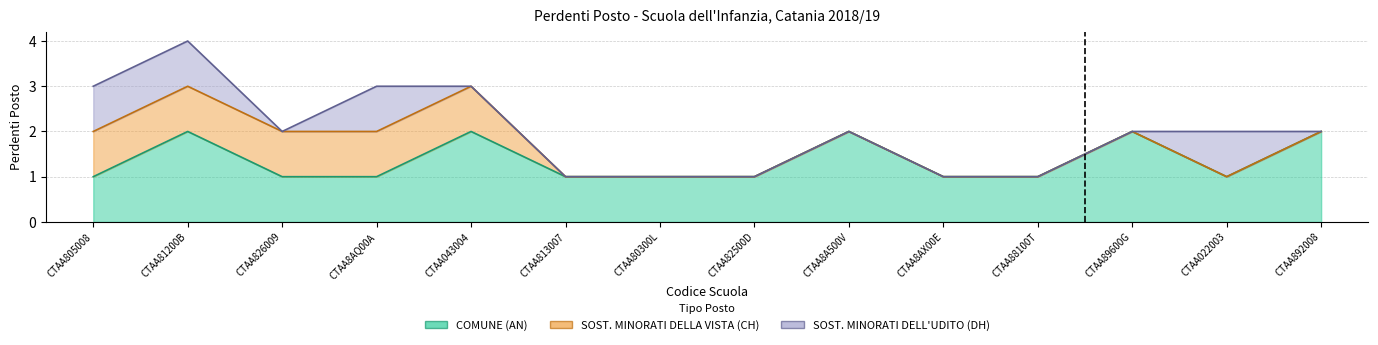

What is the label of the 6th point from the left?

CTAA813007